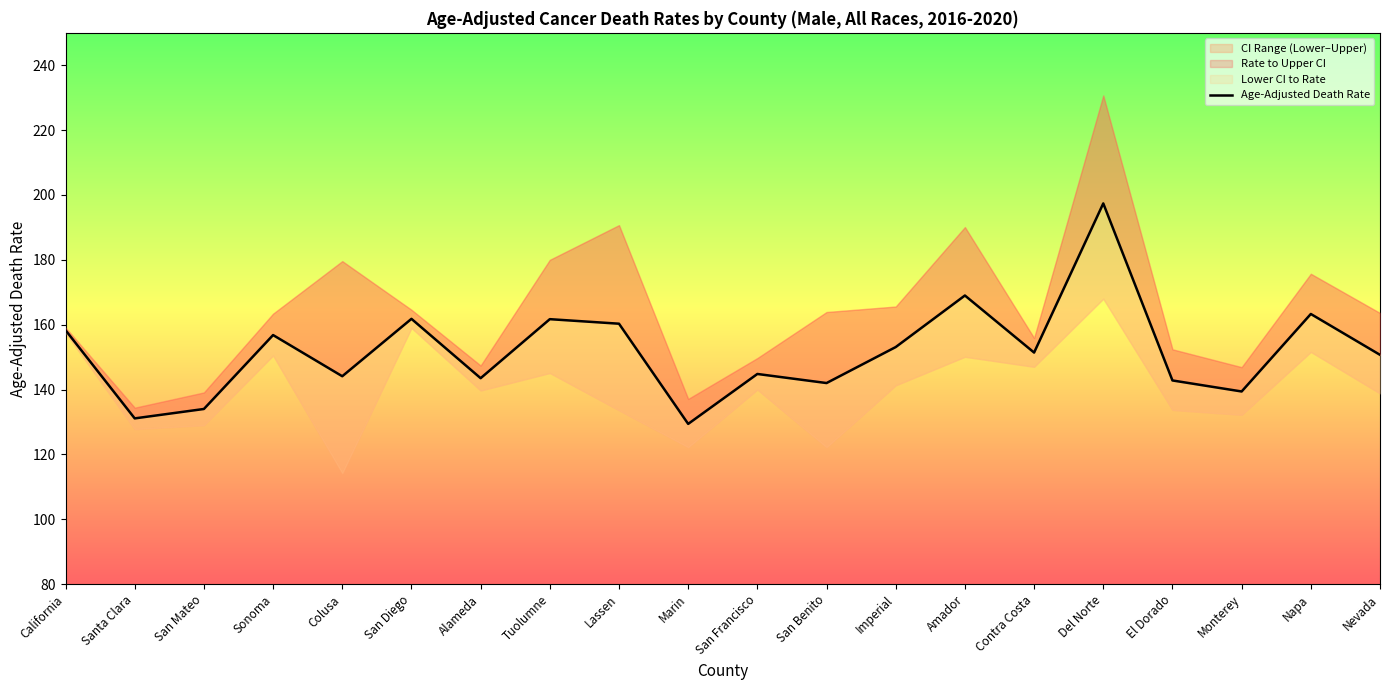

What is the average value?

151.7